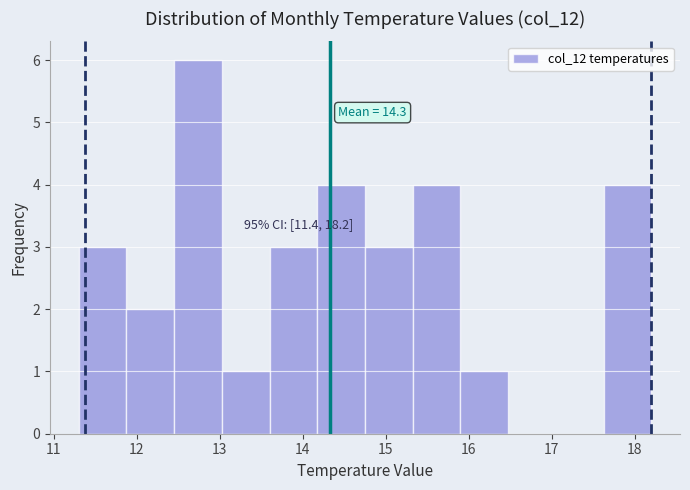

Over which range of the x-axis is the bar tallest?

12.5 to 13.0